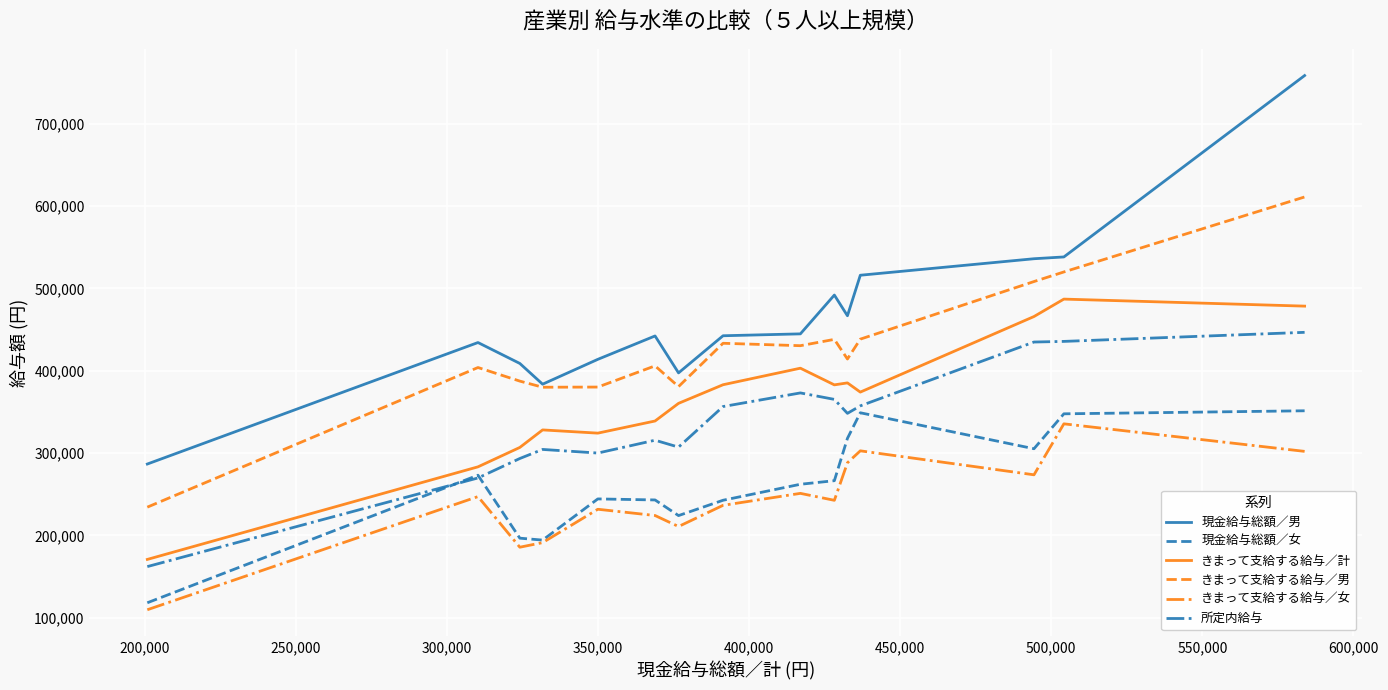

What is the lowest value of the きまって支給する給与／女 series?

109738